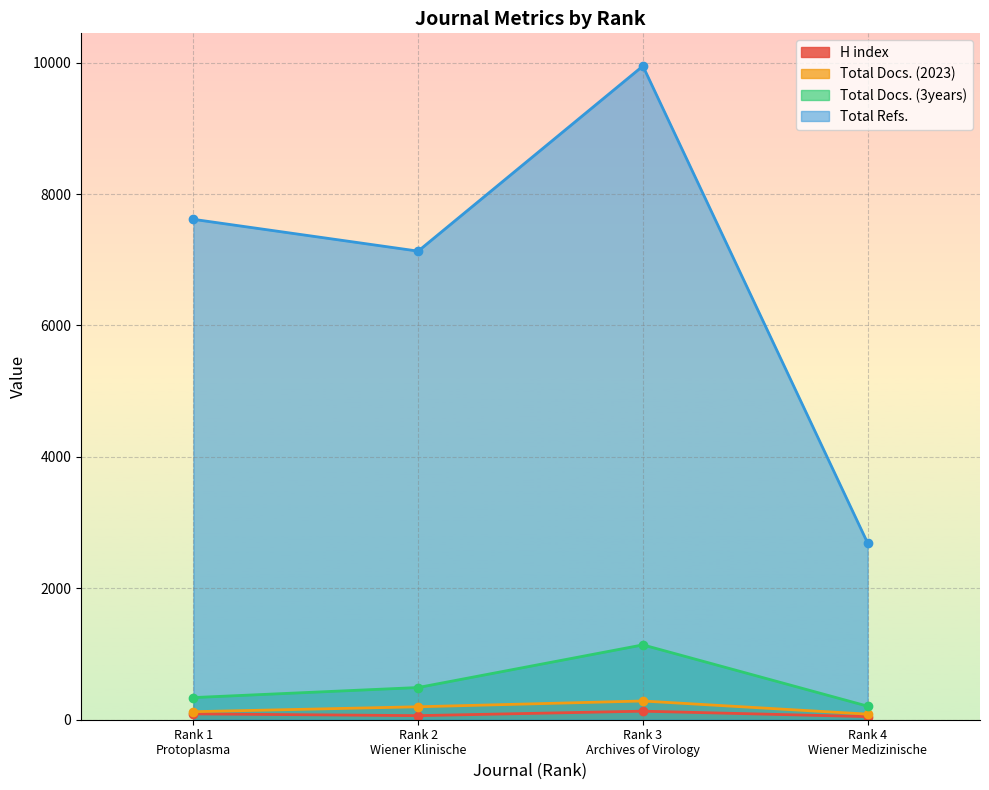

What is the label of the 2nd point from the left?

Rank 2
Wiener Klinische